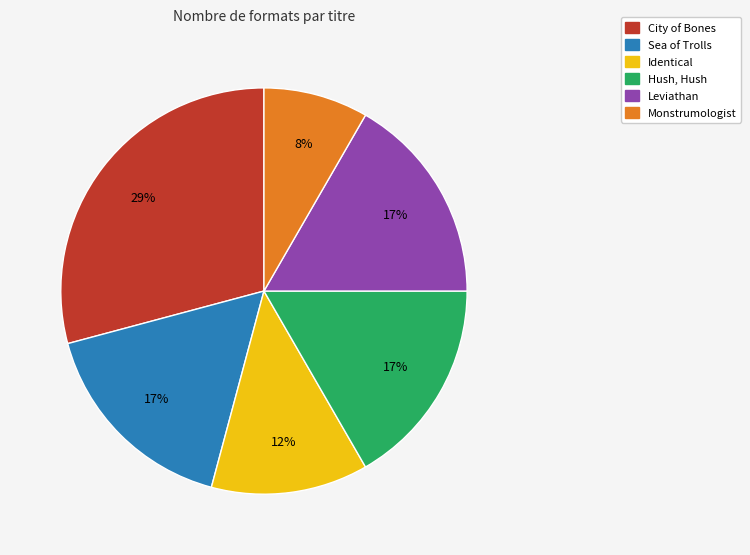

What is the ratio of the value at Sea of Trolls to the value at Leviathan?

1.0